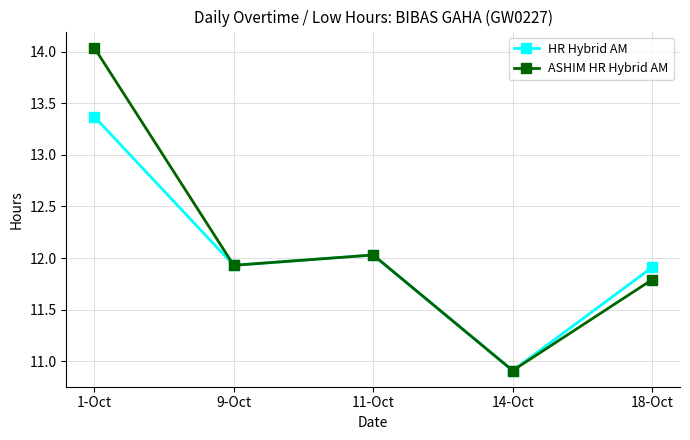

What is the value of the HR Hybrid AM point at the 1st from the left?

13.4